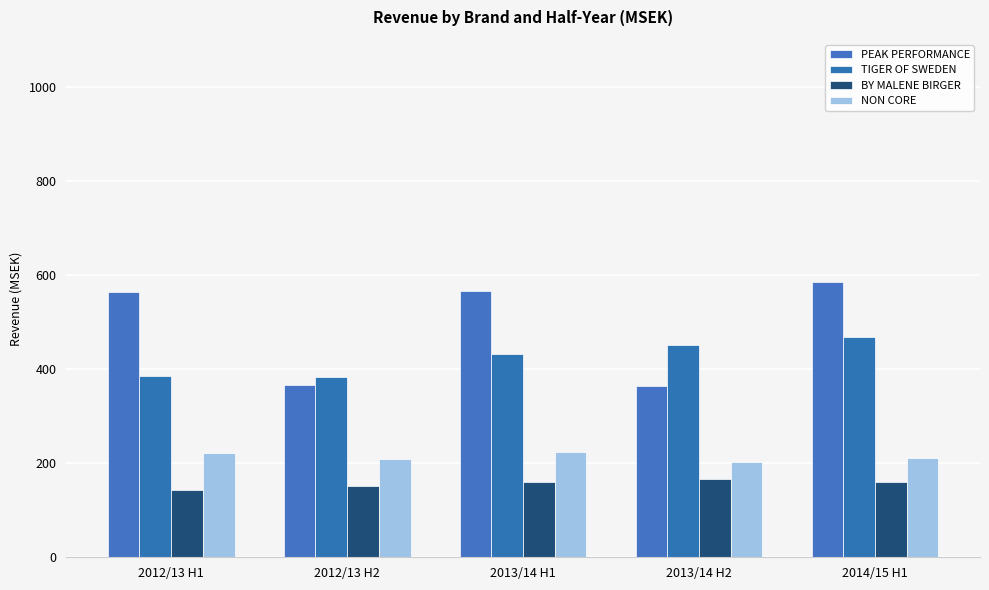

How many distinct data groups are displayed?

4